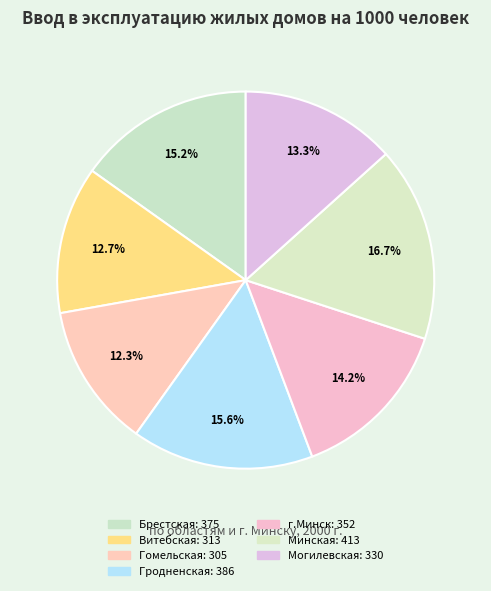

What is the change in value from Брестская to Могилевская?

-45